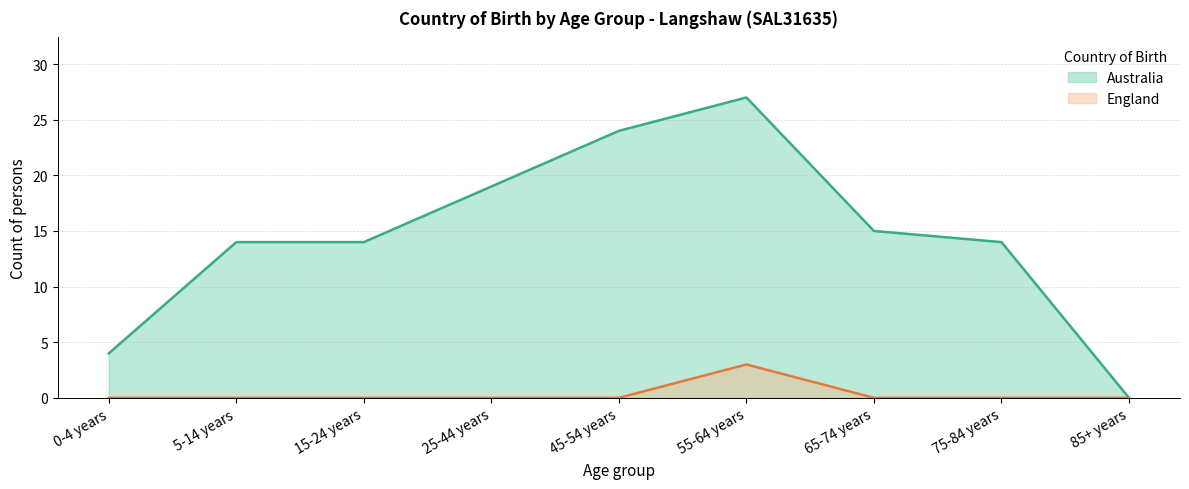

Where is the first local maximum for Australia?

55-64 years